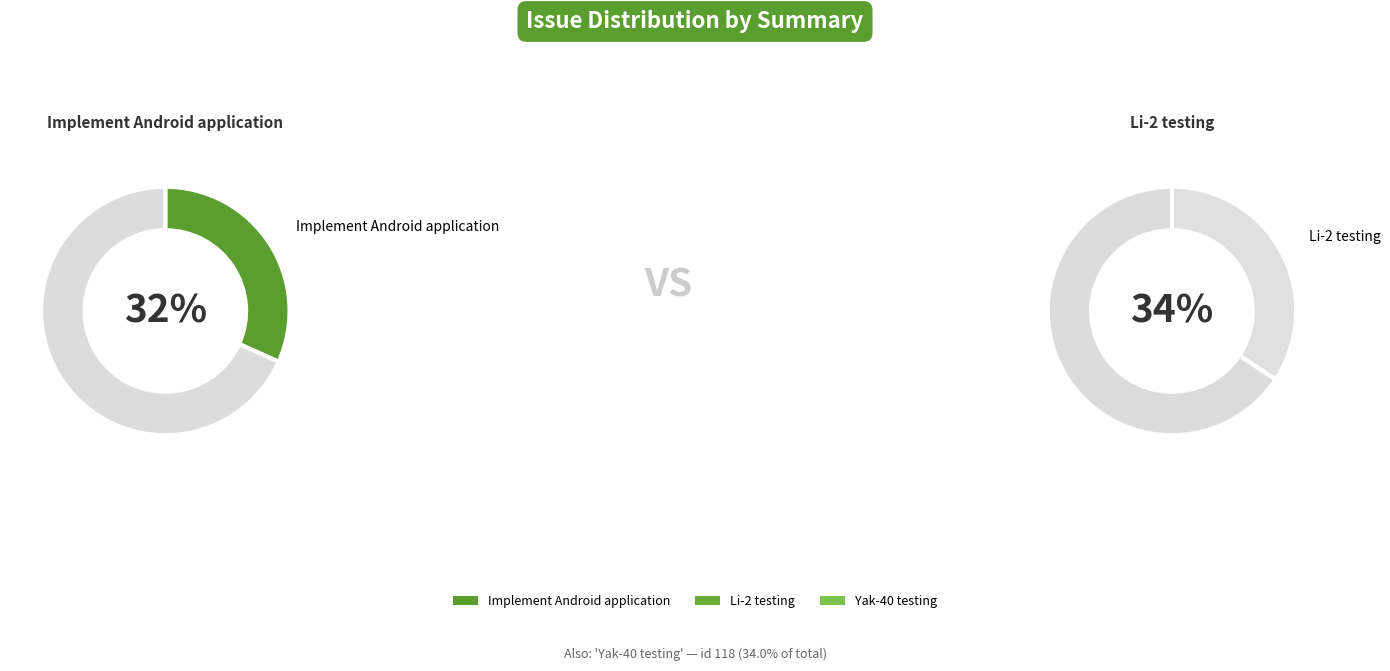

What portion of the pie excludes Li-2 testing?

65.7%